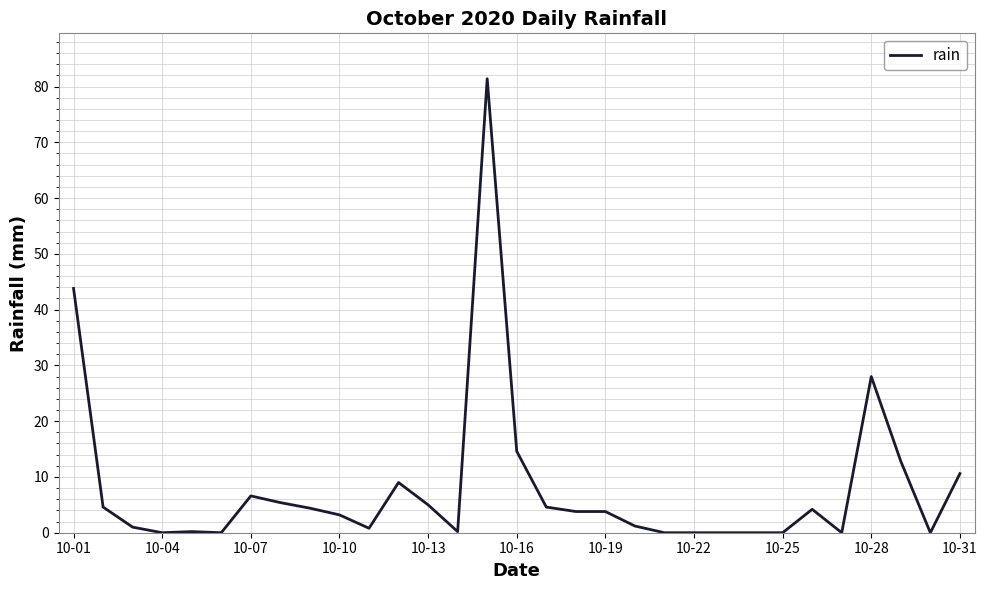

What is the greatest value displayed?

81.4